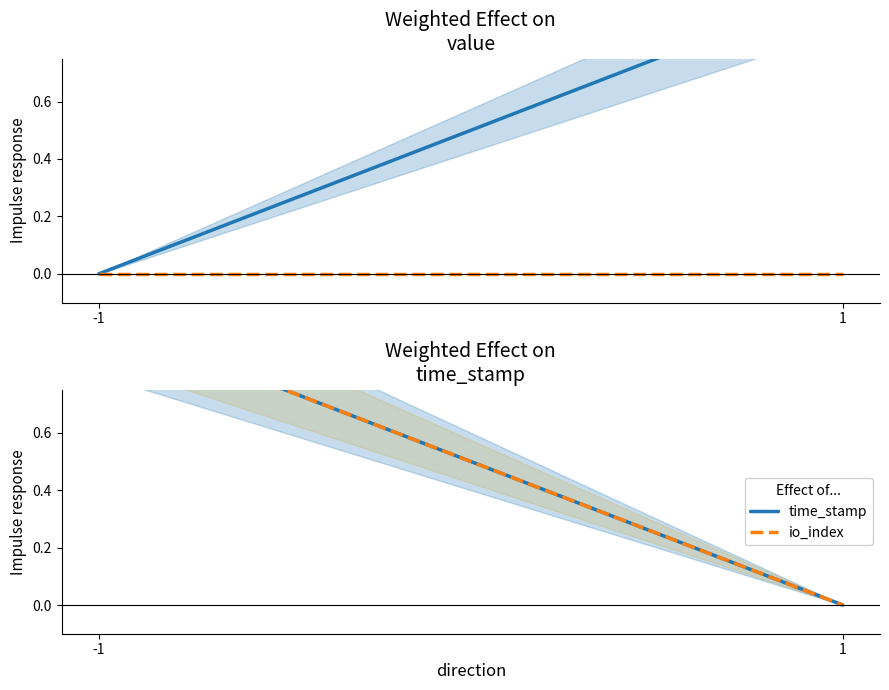

Count the value values in the range 0 to 1.

2